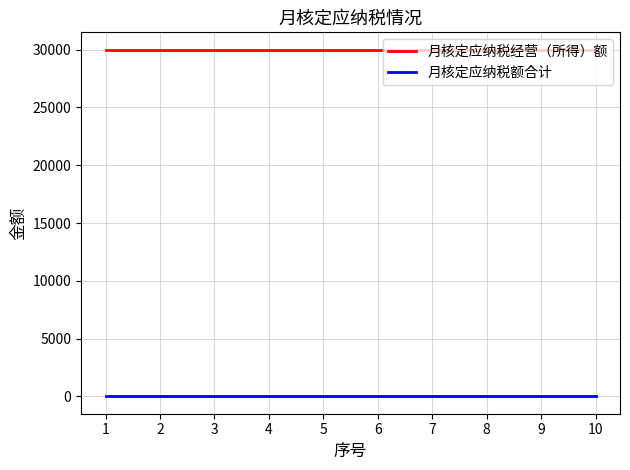

True or false: 月核定应纳税额合计 and 月核定应纳税经营（所得）额 intersect in this chart.

False